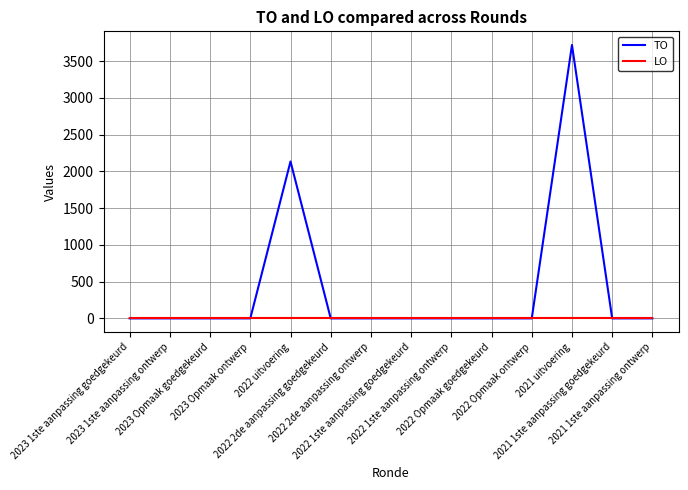

At which category is the sum across all series the highest?

2021 uitvoering